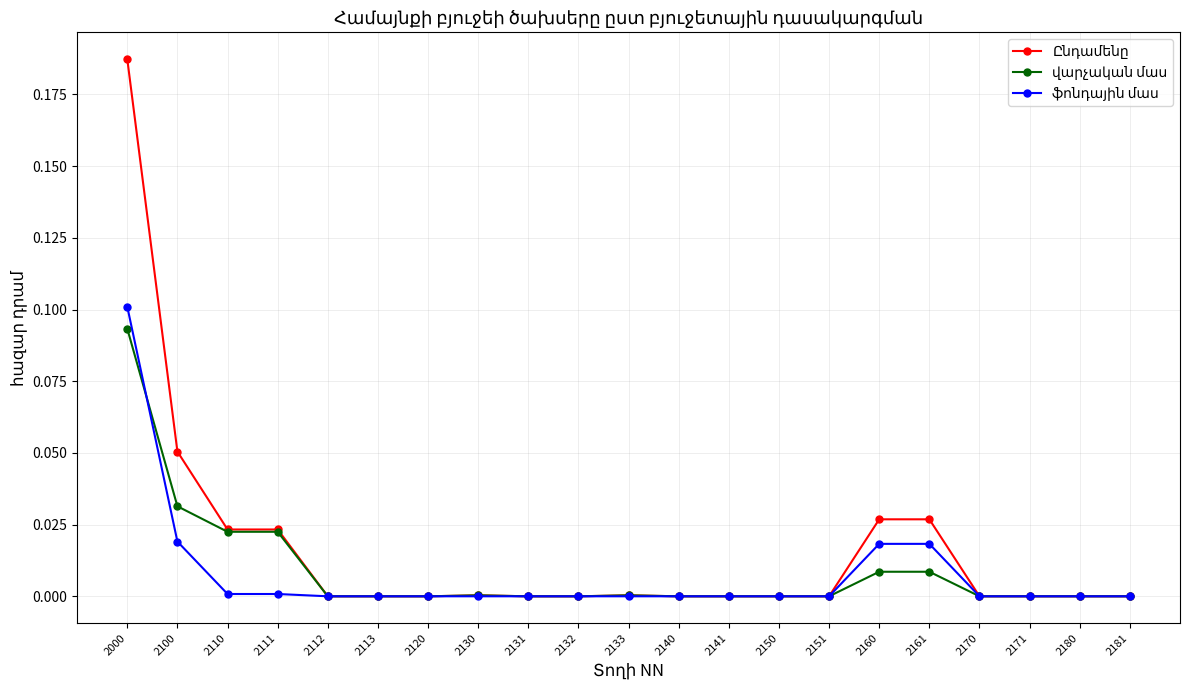

At which category is the sum across all series the highest?

2000